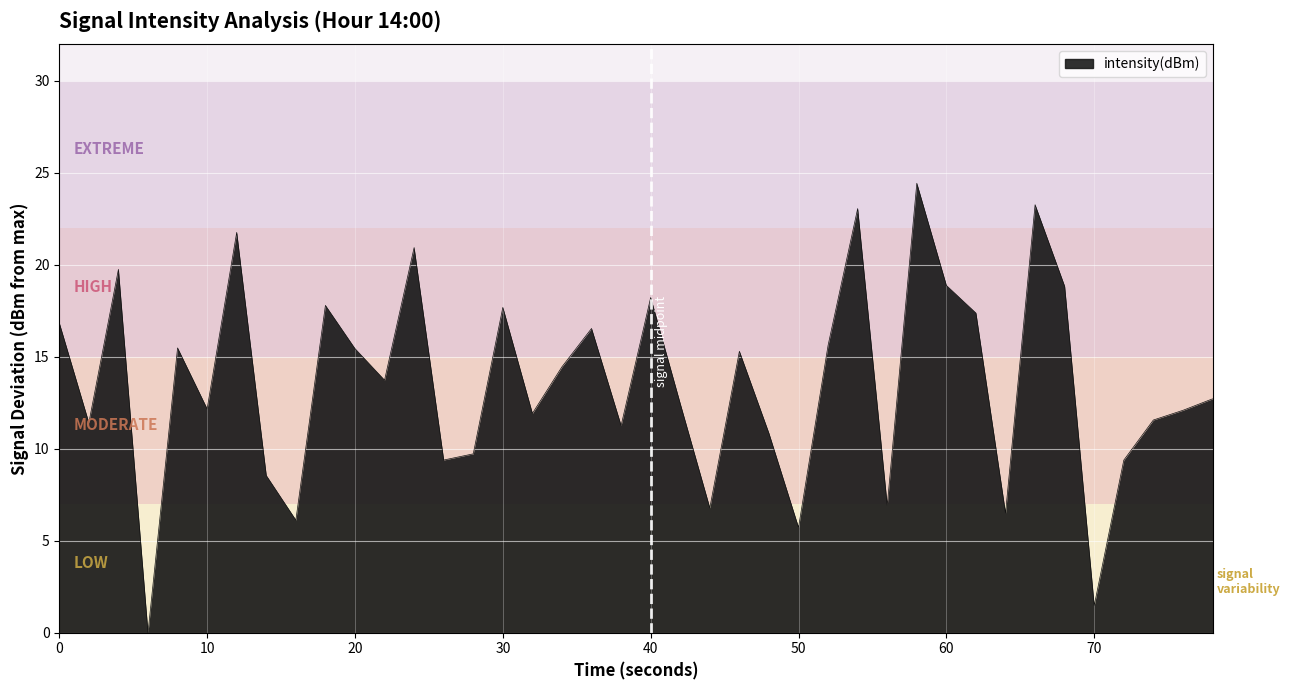

How many interior local valleys (lower than both neighbors) does the data have?

13